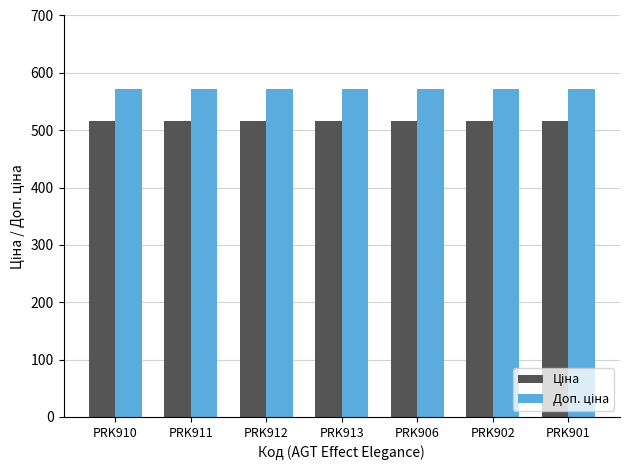

What is the difference between the highest and lowest values at PRK911?

55.2